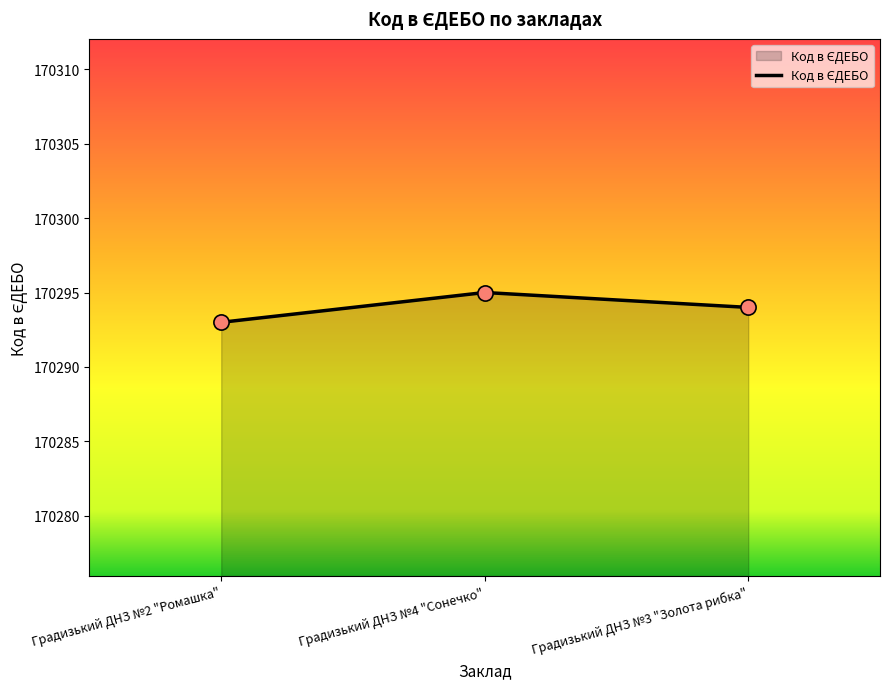

What is the change in value from Градизький ДНЗ №2 "Ромашка" to Градизький ДНЗ №3 "Золота рибка"?

+1